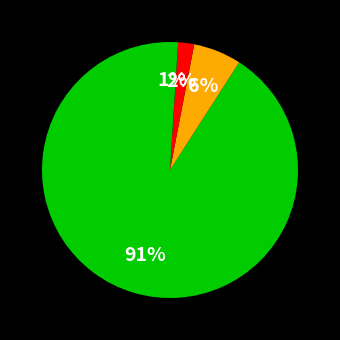

Count the number of slices in the pie.

4